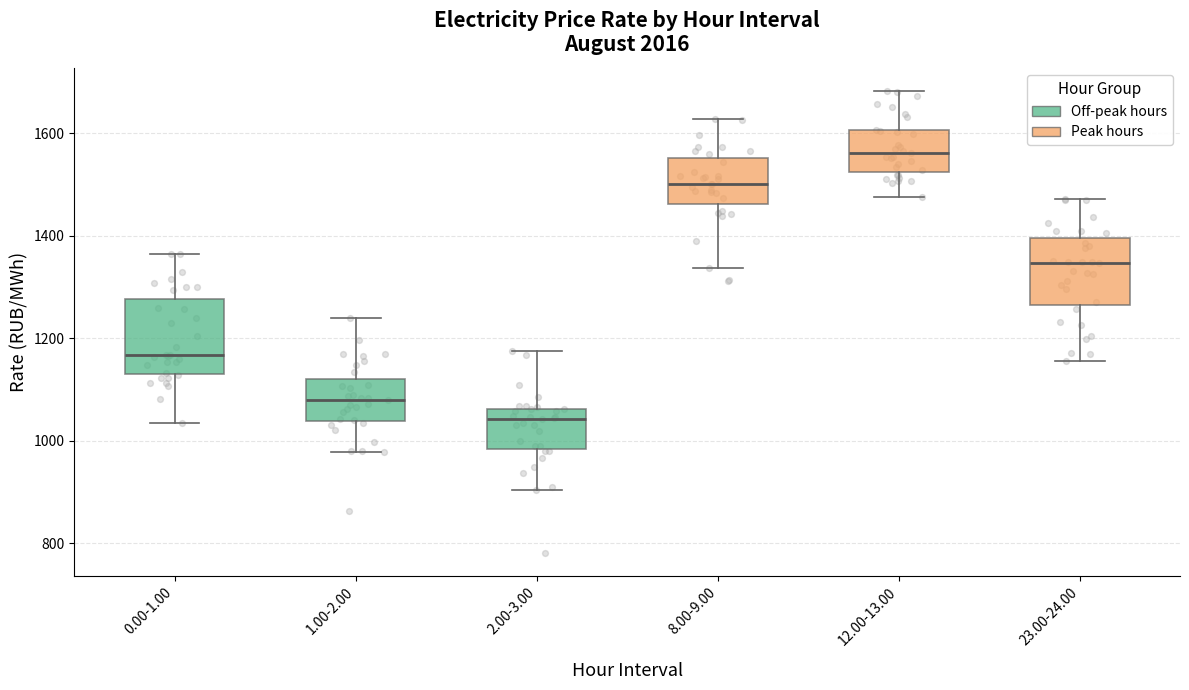

Reading left to right, read every box against the y-axis: the position of its median line, the range the box covers, and the ends of its whiskers. The values are not printed on the chart, so give them approximately, as read against the axis.

0.00-1.00: median 1160, box 1120 to 1280, whiskers 1040 to 1360
1.00-2.00: median 1080, box 1040 to 1120, whiskers 980 to 1240
2.00-3.00: median 1040, box 980 to 1060, whiskers 900 to 1180
8.00-9.00: median 1500, box 1460 to 1560, whiskers 1340 to 1620
12.00-13.00: median 1560, box 1520 to 1600, whiskers 1480 to 1680
23.00-24.00: median 1340, box 1260 to 1400, whiskers 1160 to 1480